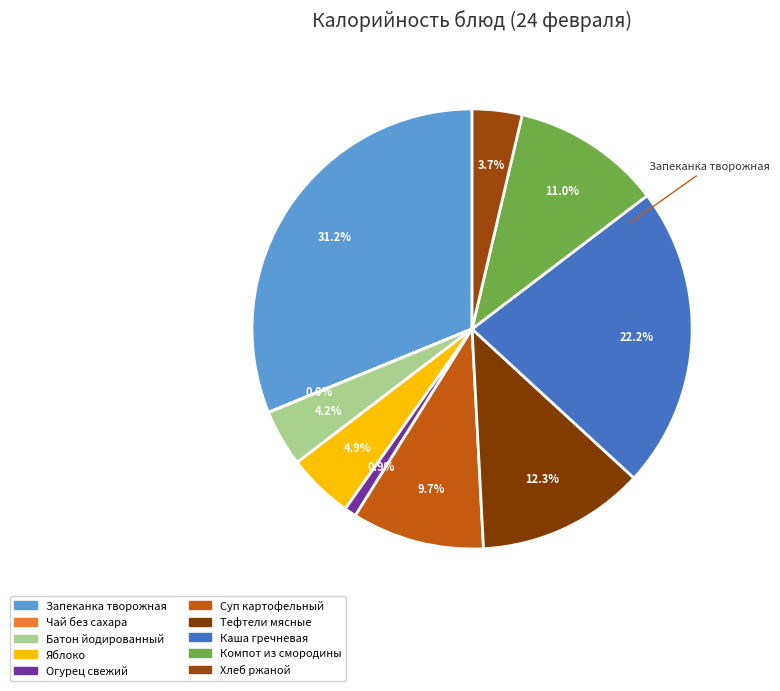

Does Суп картофельный account for over 50% of the chart?

No